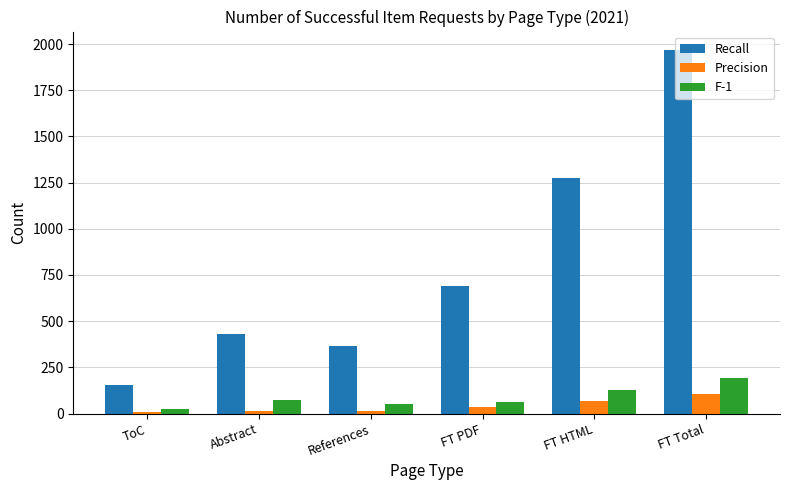

What is the label of the 4th bar from the right?

References